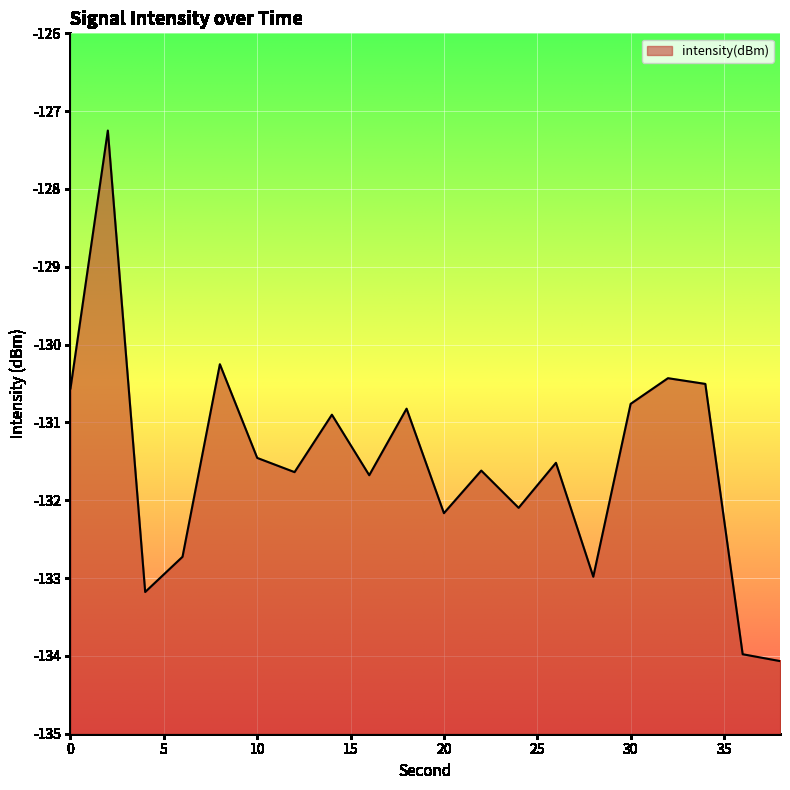

How many data points are less than -131?

12